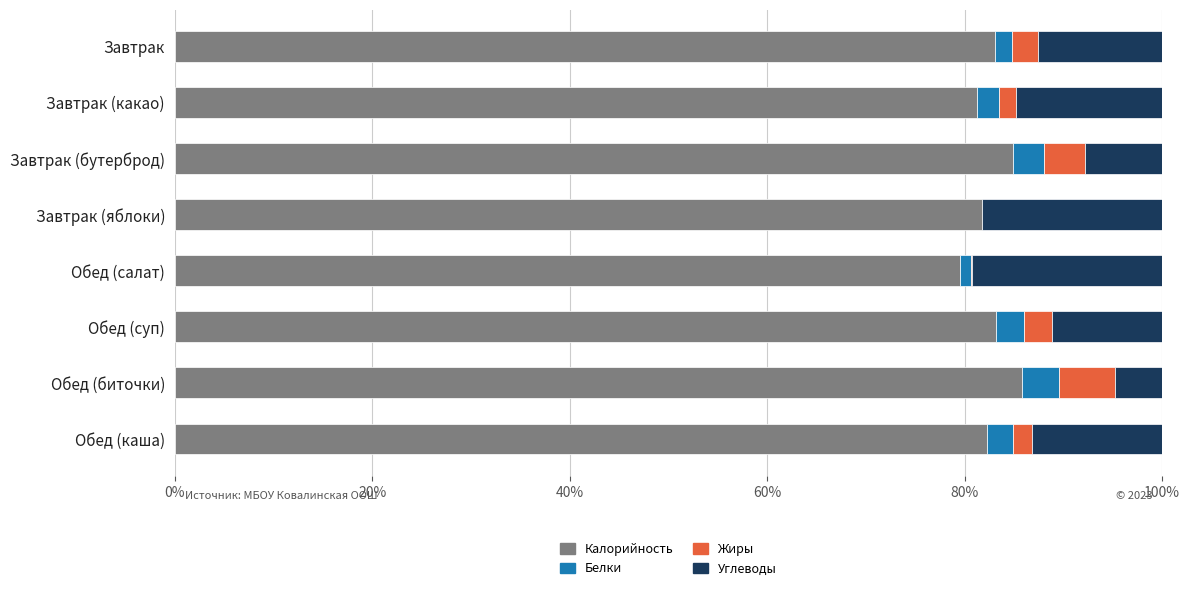

The value of Калорийность at Обед (биточки) is 125.7. True or false?

False